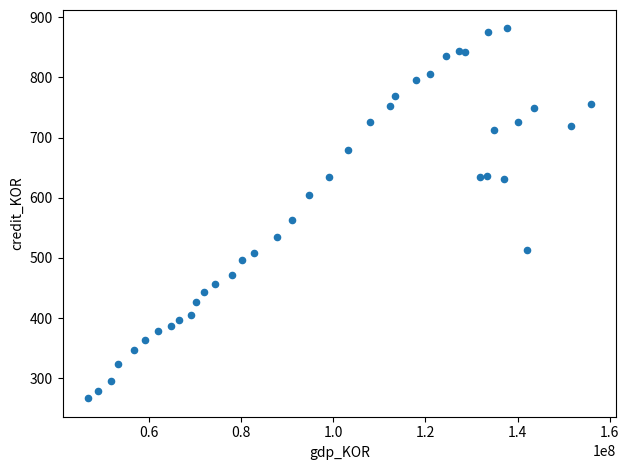

What Y value in the scatter plot is closest to 573?

563.1